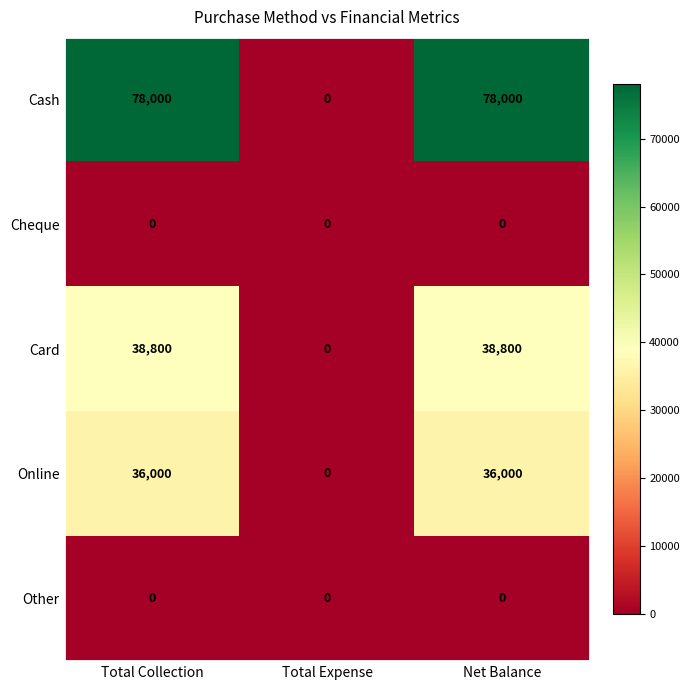

What is the sum of all Card values?

77600